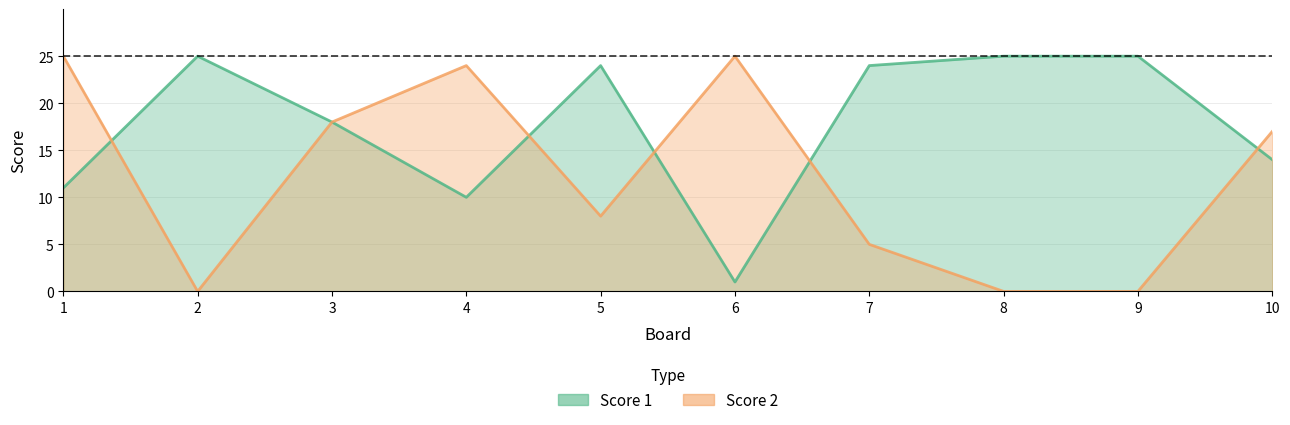

At which category does Score 1 reach its first local valley?

4